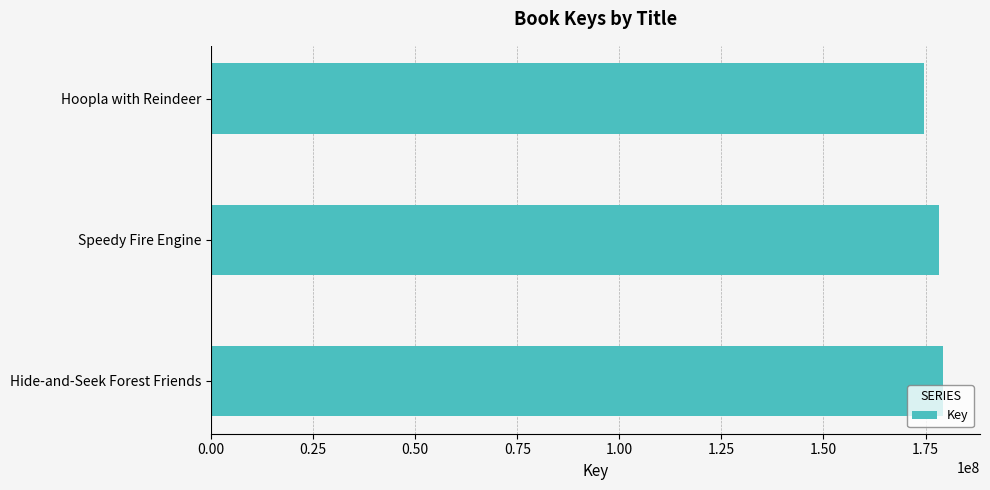

Approximately how many times larger is the value at Hoopla with Reindeer compared to Speedy Fire Engine?

1.0